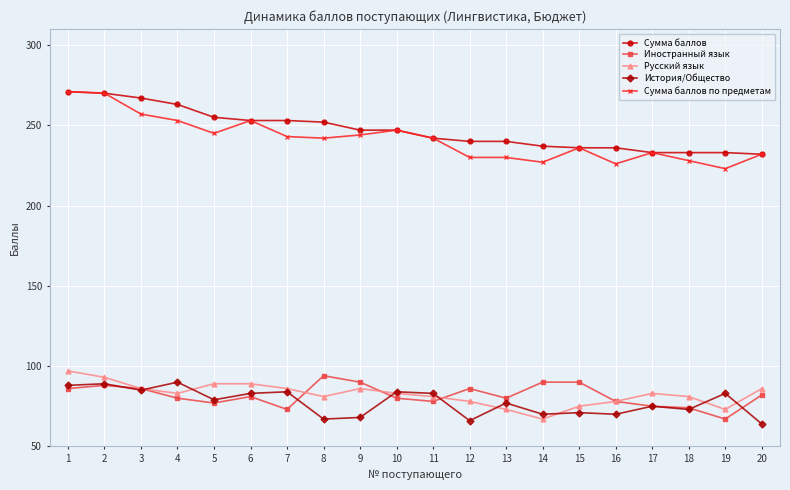

True or false: Иностранный язык has a value of 90 at 14.

True